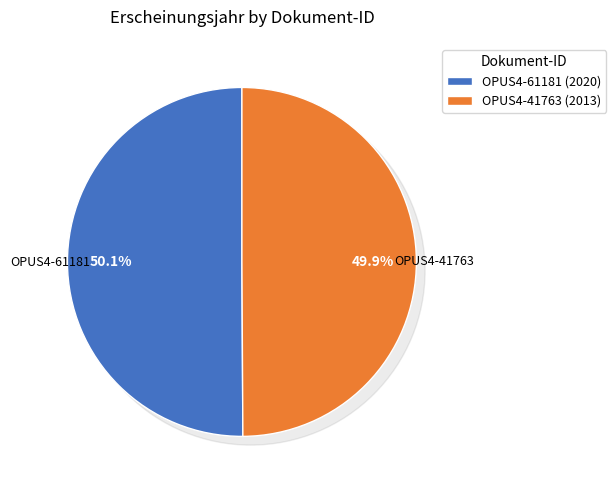

How much of the chart is everything except OPUS4-61181?

49.9%